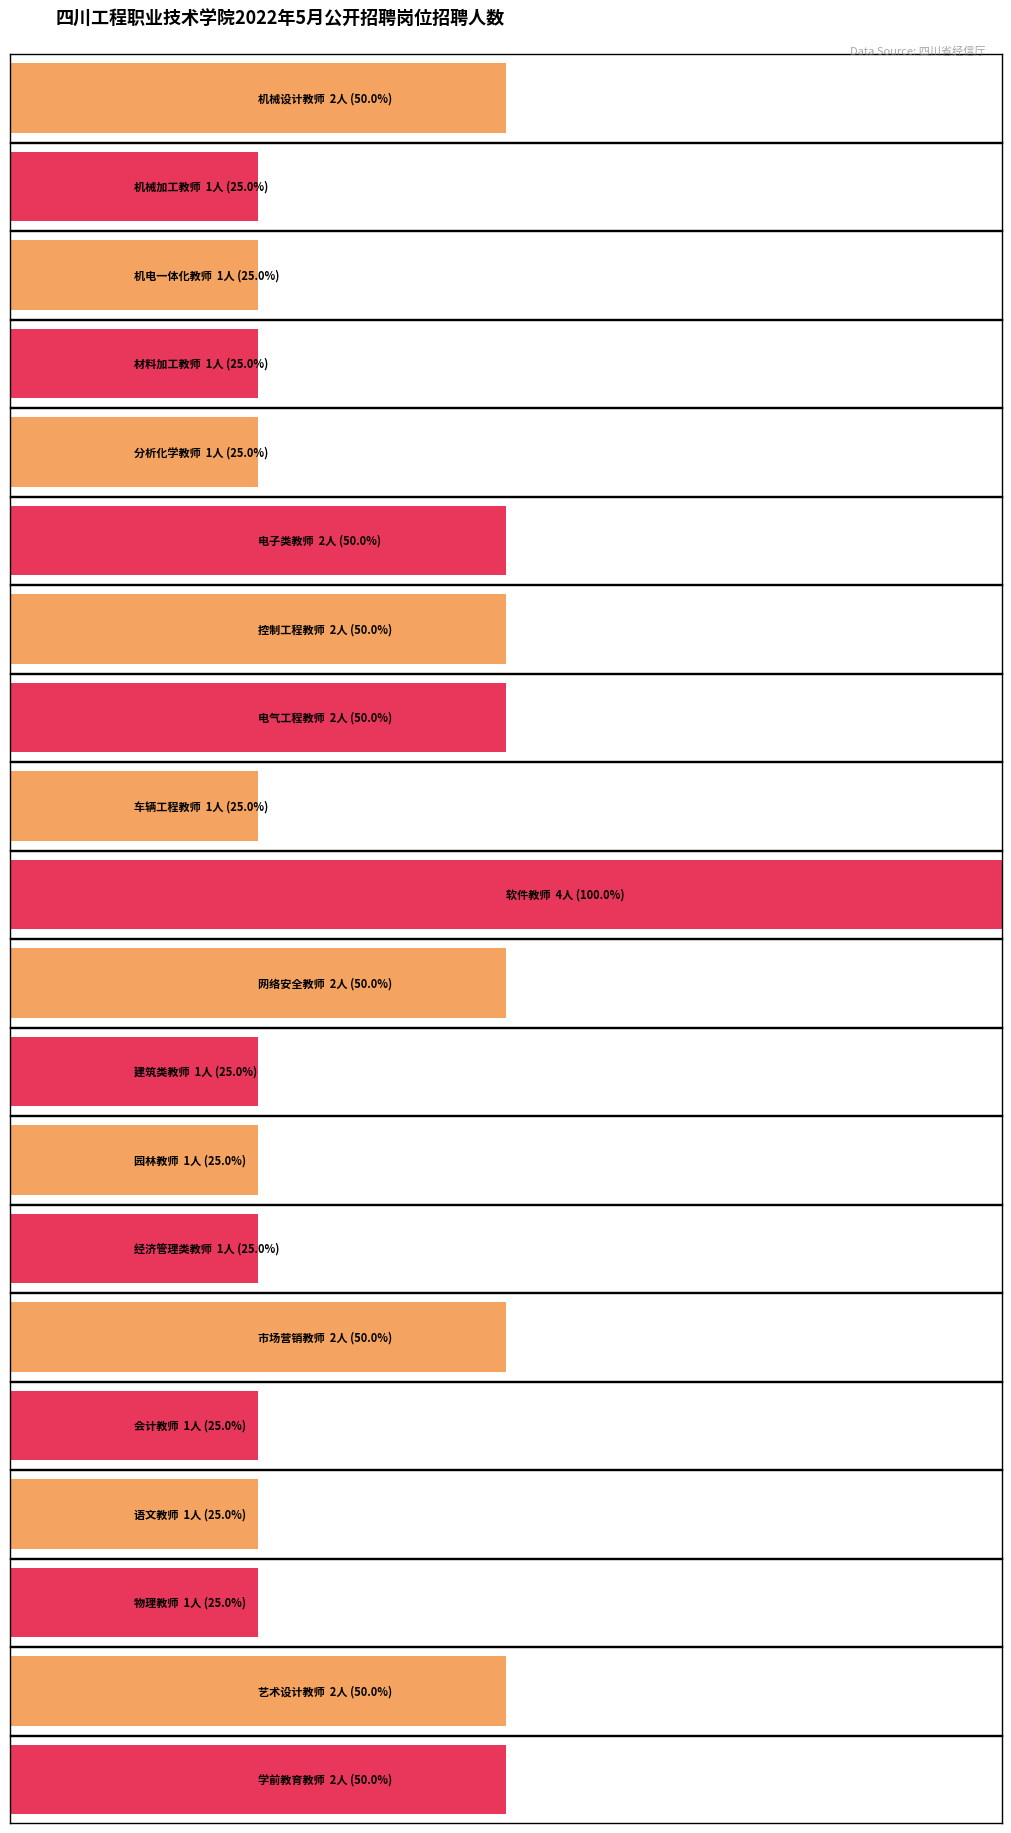

Rank the categories by 招聘人数 value from lowest to highest.

机械加工教师, 机电一体化教师, 材料加工教师, 分析化学教师, 车辆工程教师, 建筑类教师, 园林教师, 经济管理类教师, 会计教师, 语文教师, 物理教师, 机械设计教师, 电子类教师, 控制工程教师, 电气工程教师, 网络安全教师, 市场营销教师, 艺术设计教师, 学前教育教师, 软件教师